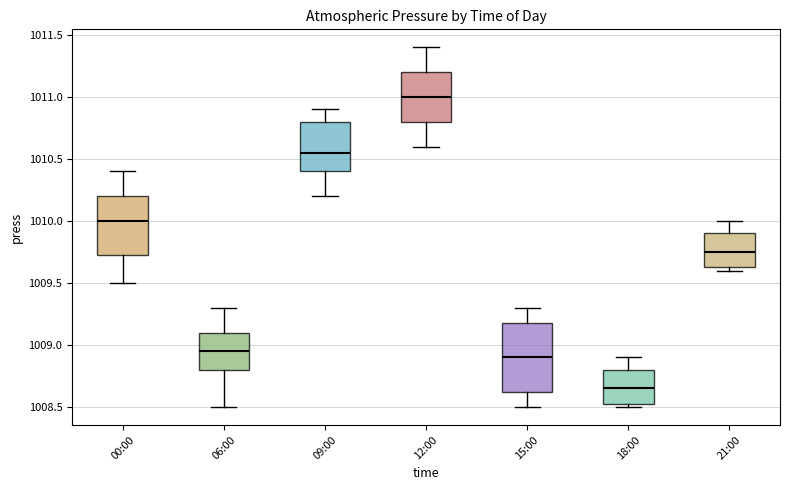

Reading left to right, read every box against the y-axis: the position of its median line, the range the box covers, and the ends of its whiskers. The values are not printed on the chart, so give them approximately, as read against the axis.

00:00: median 1010.00, box 1009.75 to 1010.20, whiskers 1009.50 to 1010.40
06:00: median 1008.95, box 1008.80 to 1009.10, whiskers 1008.50 to 1009.30
09:00: median 1010.55, box 1010.40 to 1010.80, whiskers 1010.20 to 1010.90
12:00: median 1011.00, box 1010.80 to 1011.20, whiskers 1010.60 to 1011.40
15:00: median 1008.90, box 1008.65 to 1009.20, whiskers 1008.50 to 1009.30
18:00: median 1008.65, box 1008.55 to 1008.80, whiskers 1008.50 to 1008.90
21:00: median 1009.75, box 1009.65 to 1009.90, whiskers 1009.60 to 1010.00